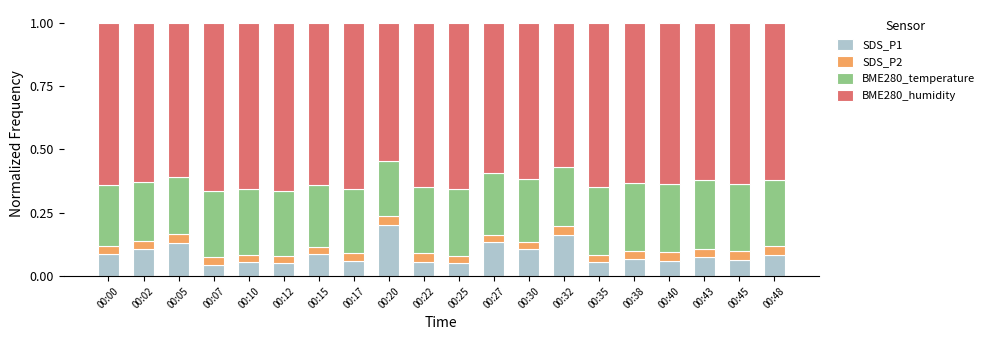

What is the total value across all series at 00:20?

1.0